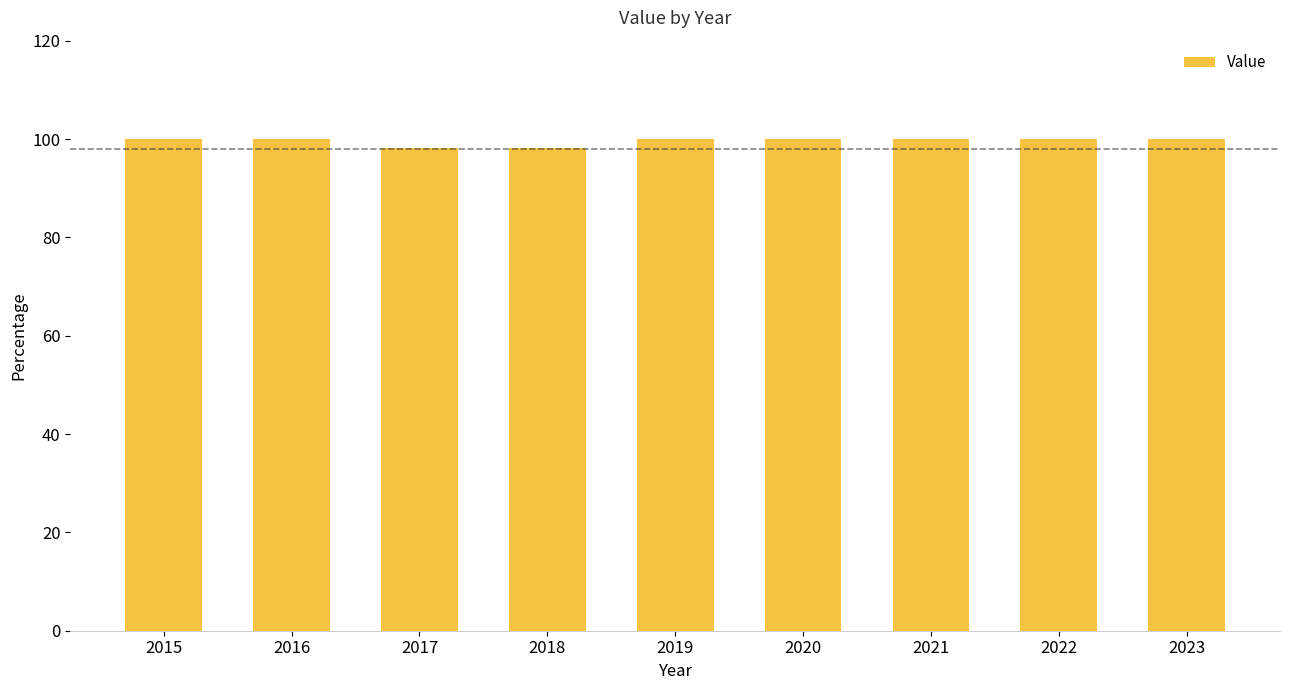

What is the difference between the second highest and minimum values?

1.9